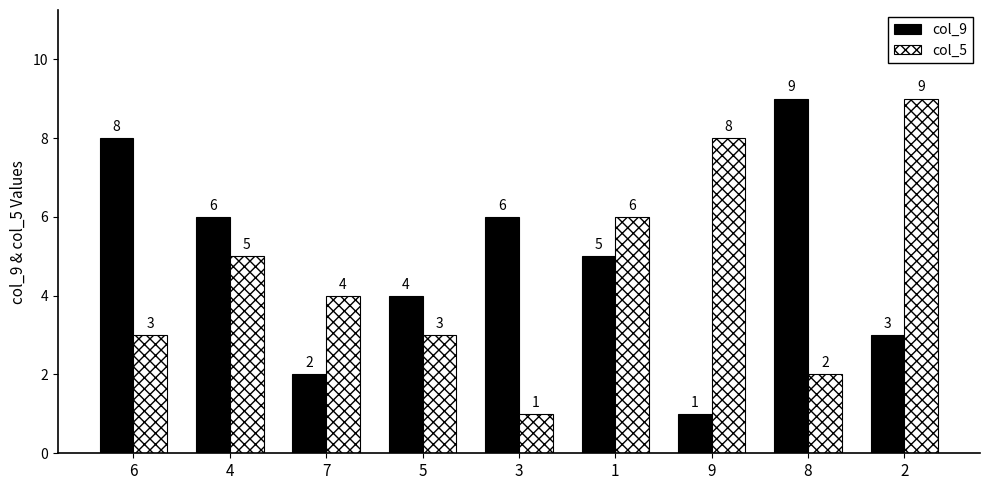

What is the label of the 4th bar from the left?

5